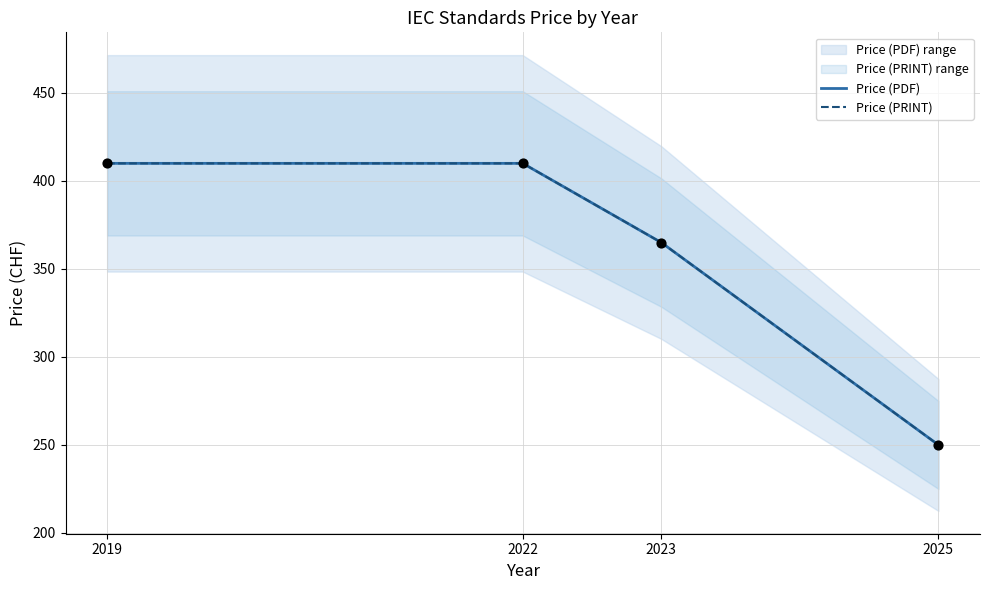

Is the value of Price (PDF) at 2022 greater than the value of Price (PRINT) at 2022?

No